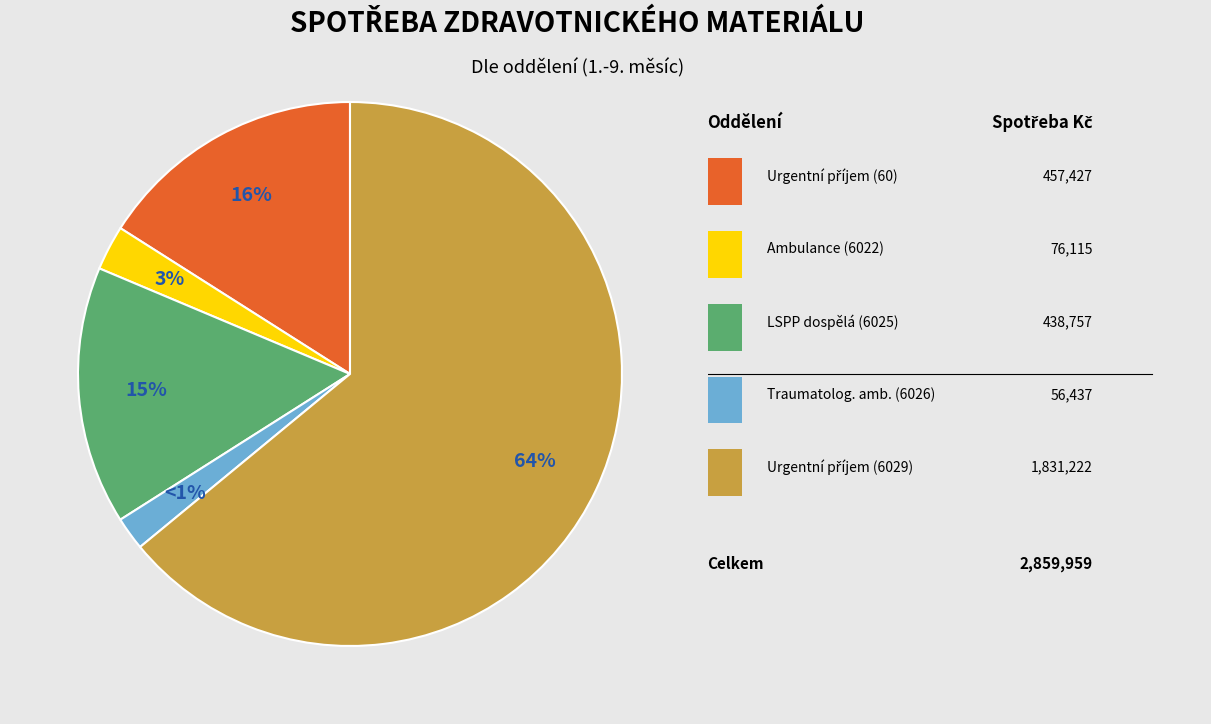

Is it true that Oddělení urgentního příjmu (6029) is 8% of the pie?

False